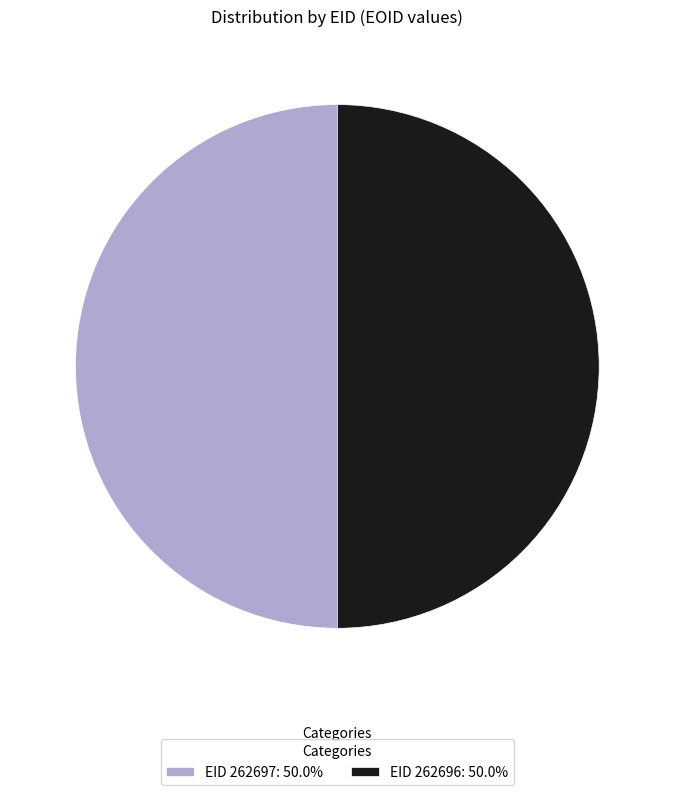

What is the ratio of the value at EID 262696: 50.0% to the value at EID 262697: 50.0%?

1.0